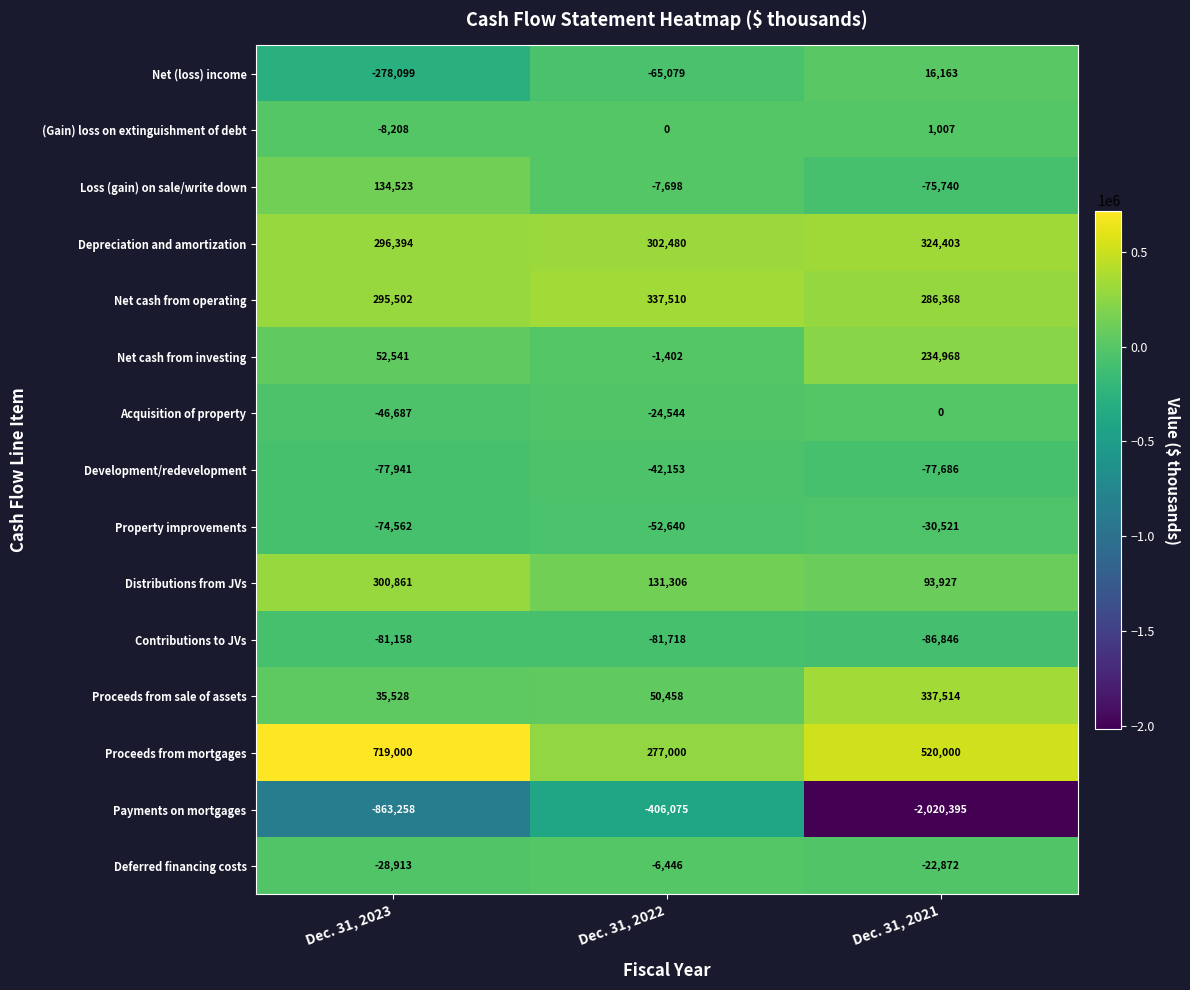

What is the difference between the maximum and minimum values in the Net cash from operating series?

51142